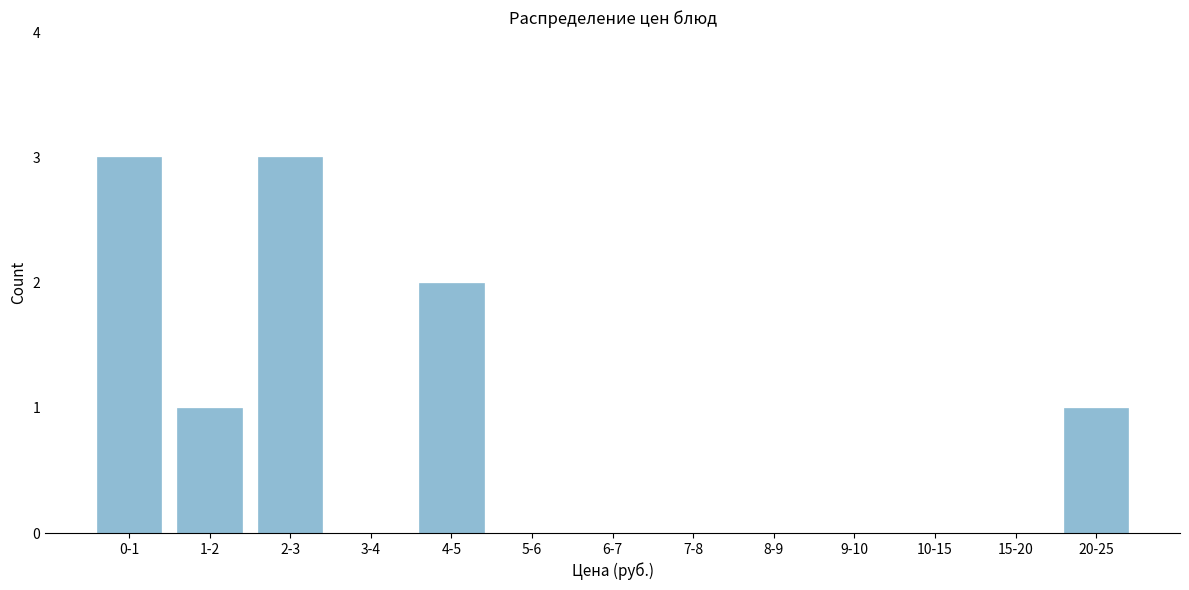

Reading right to left, transcribe all the data shown in this chart.

20-25=1	15-20=0	10-15=0	9-10=0	8-9=0	7-8=0	6-7=0	5-6=0	4-5=2	3-4=0	2-3=3	1-2=1	0-1=3